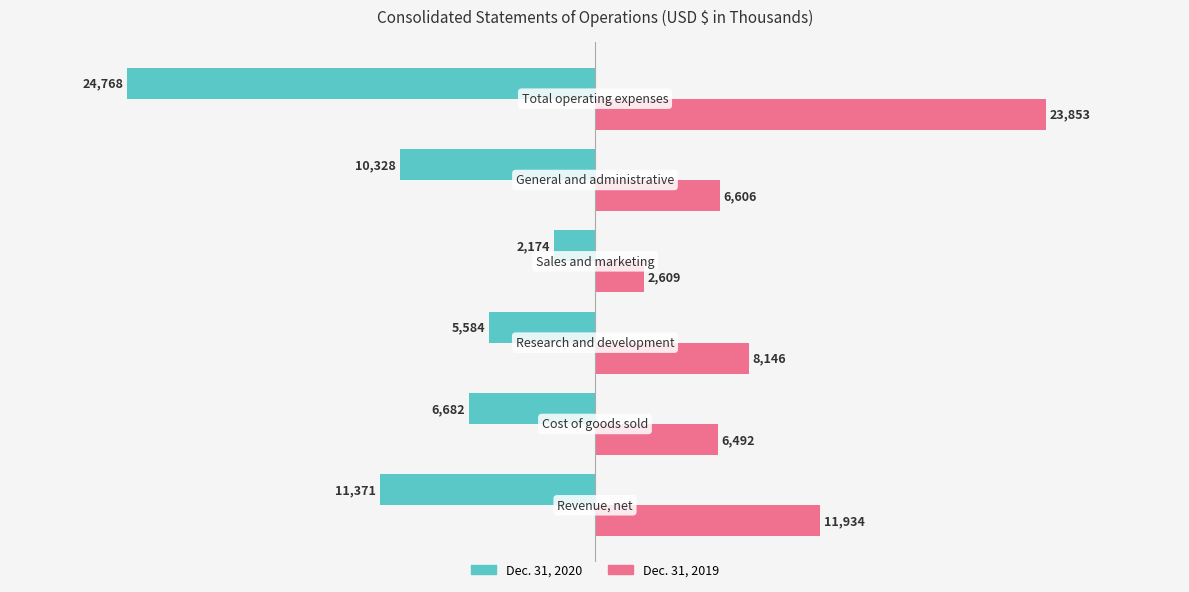

Which series has the largest range (max minus min)?

Dec. 31, 2020